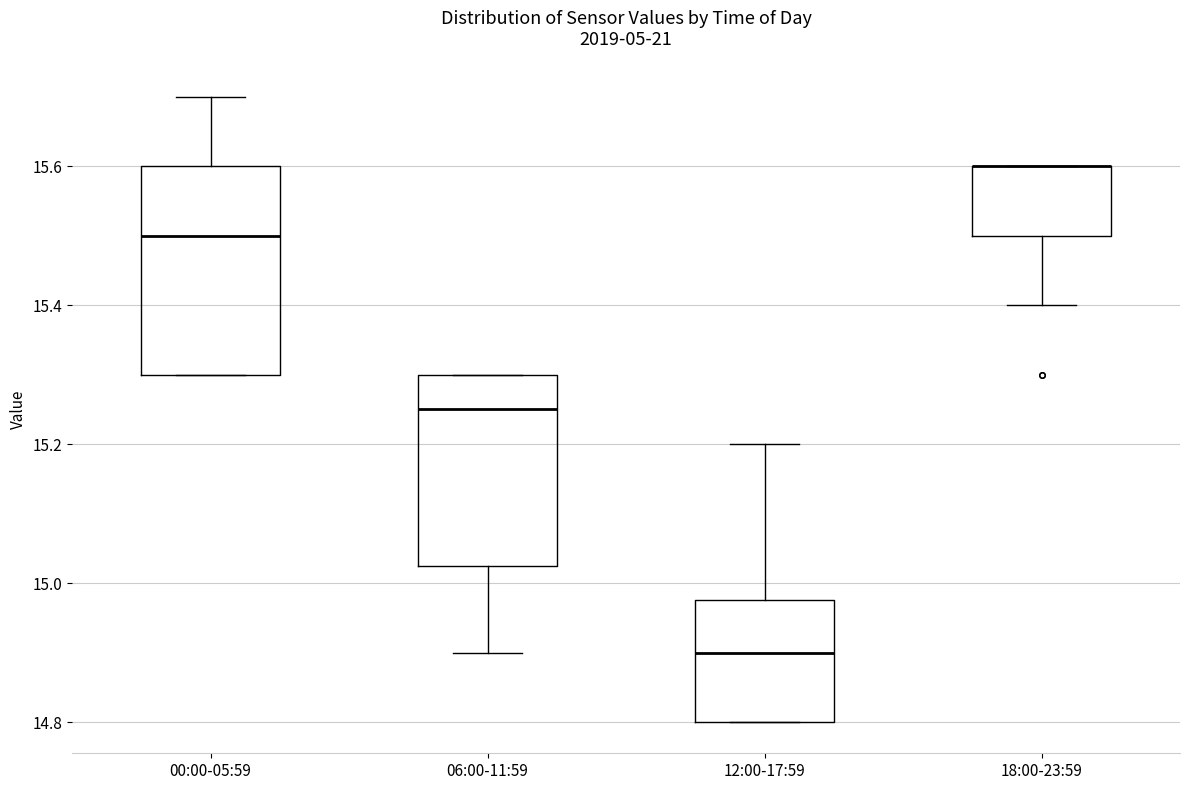

Comparing the boxes themselves (not the whiskers), which one is the tallest?

00:00-05:59